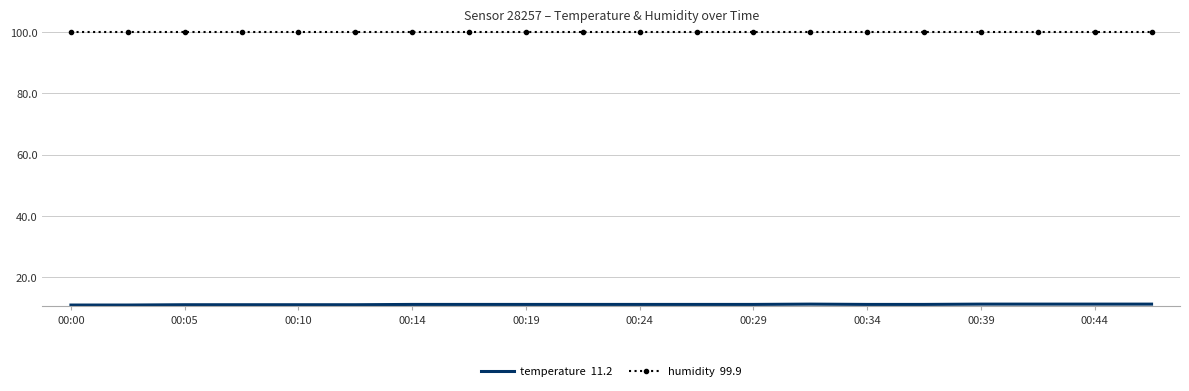

What is the minimum value shown in the chart?

10.9